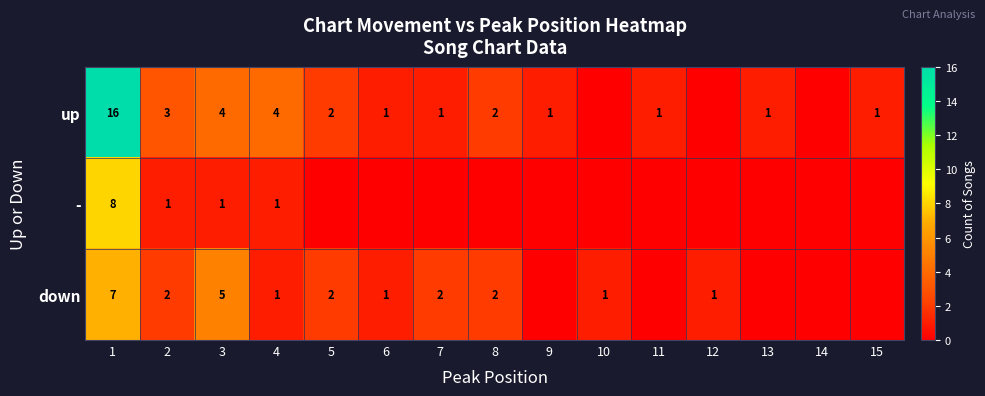

What is the difference between the down values at 3 and 6?

4